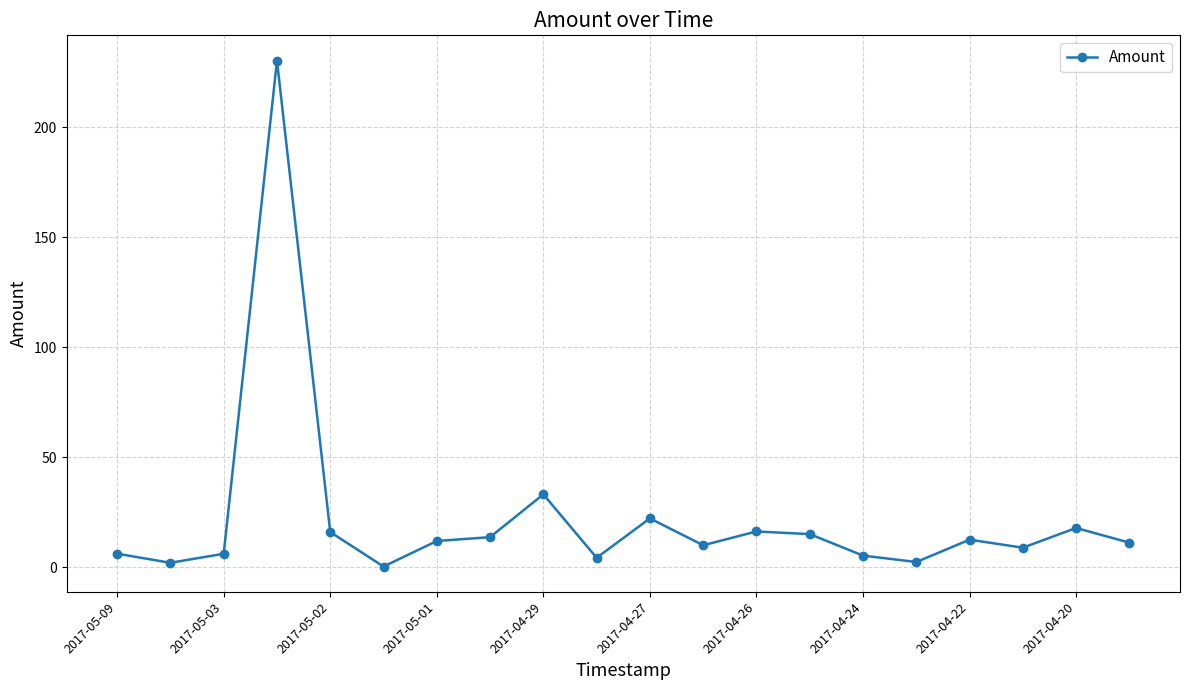

What is the value of the 12th point from the left?

10.0